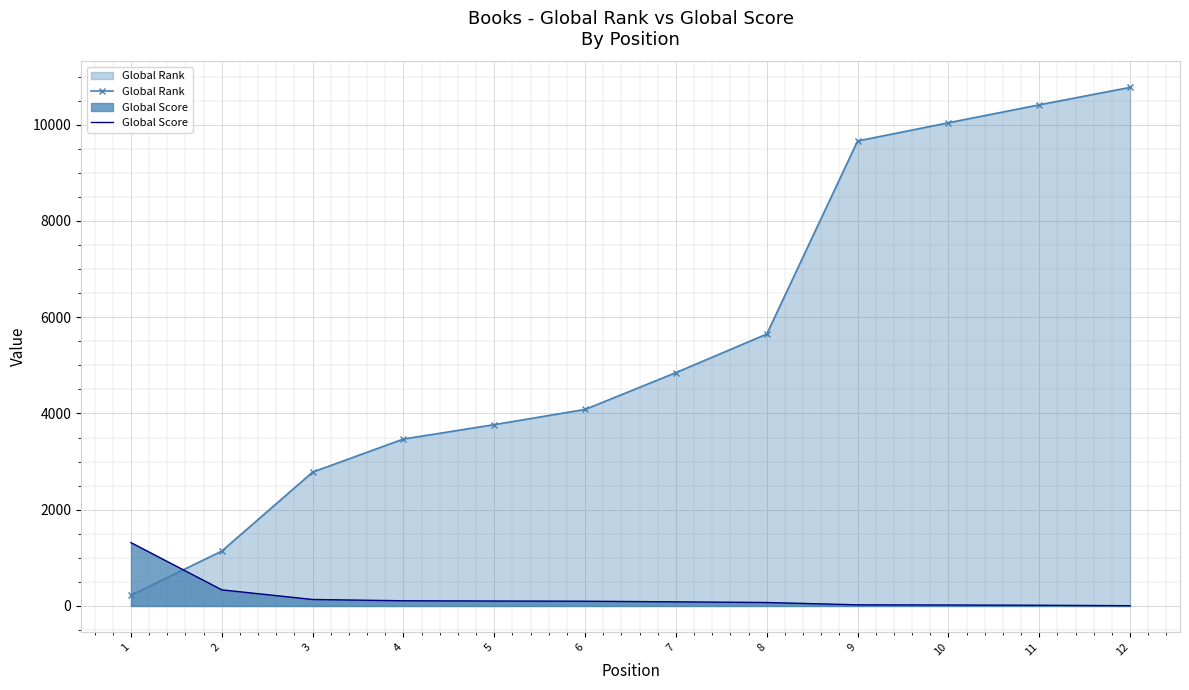

Which has a higher value, 8 or 10?

10